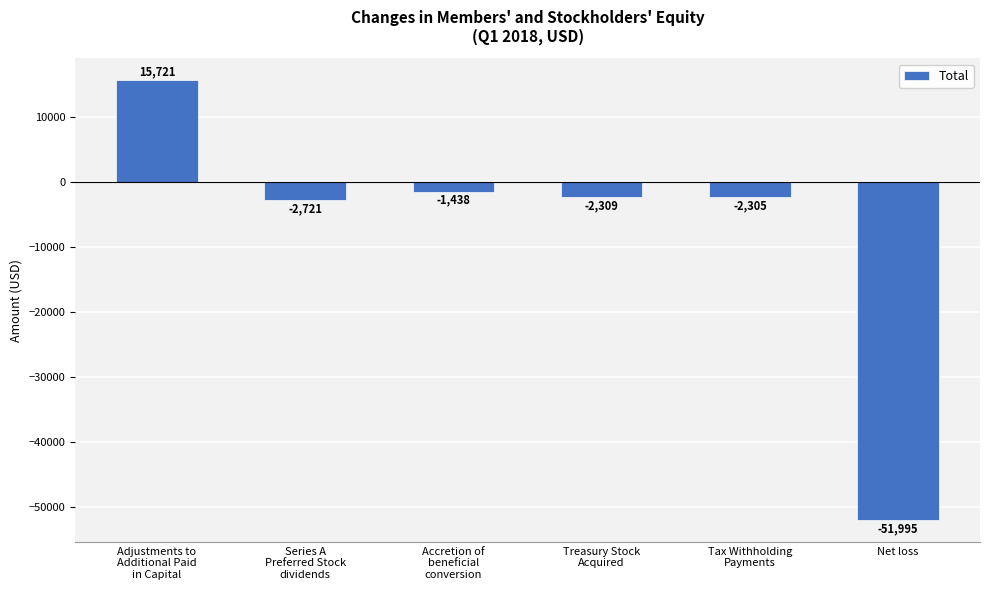

What is the label of the 5th bar from the right?

Series A
Preferred Stock
dividends